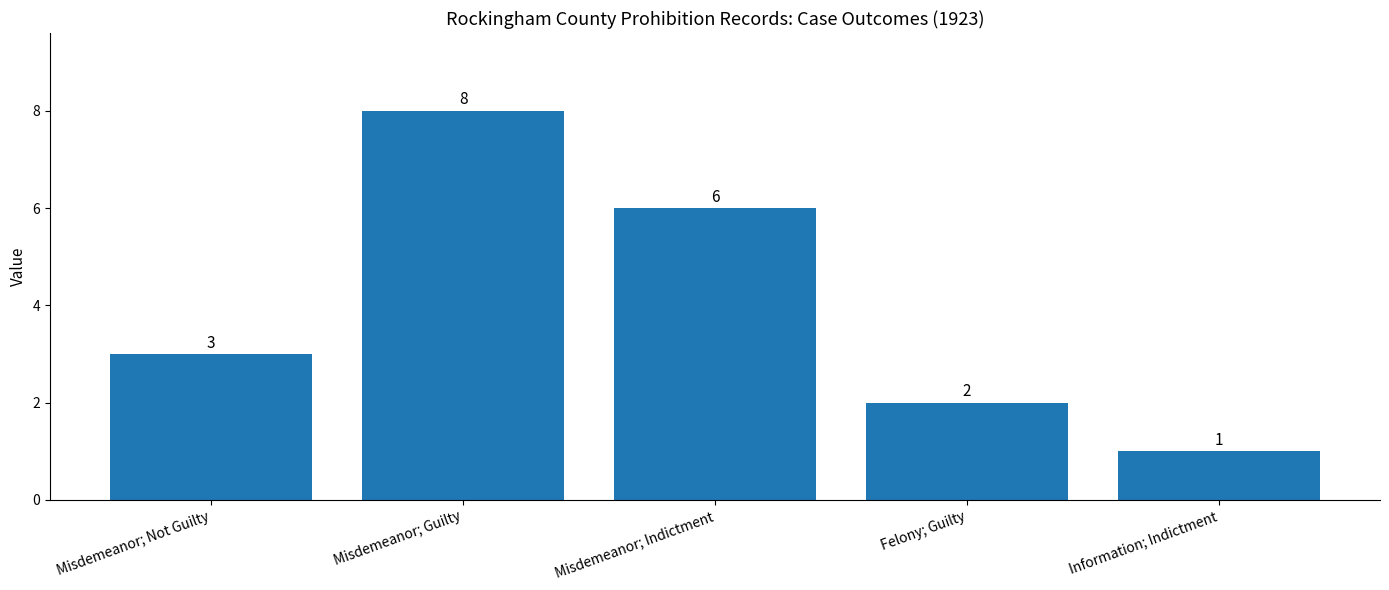

Rank the categories by value from lowest to highest.

Information; Indictment, Felony; Guilty, Misdemeanor; Not Guilty, Misdemeanor; Indictment, Misdemeanor; Guilty